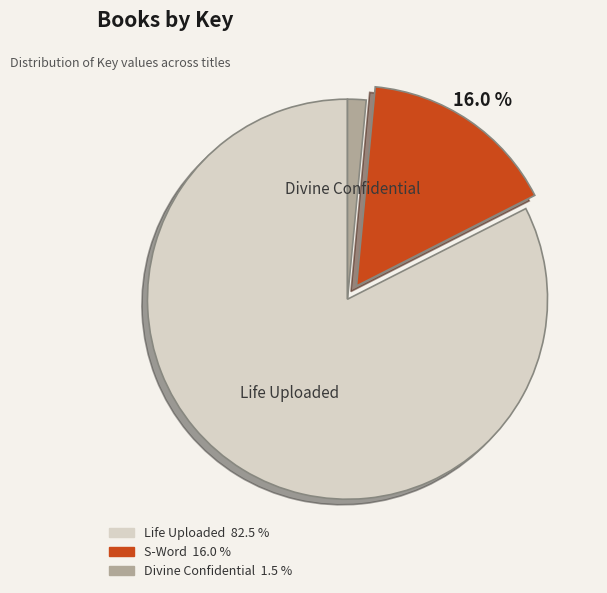

Is there any slice that represents more than half of the pie?

Yes